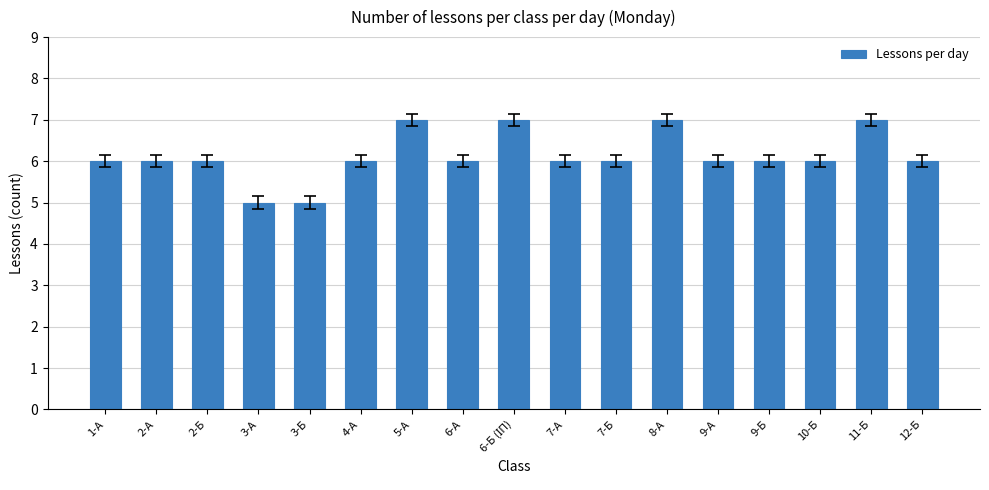

The chart shows a value of 2 at 2-Б. True or false?

False